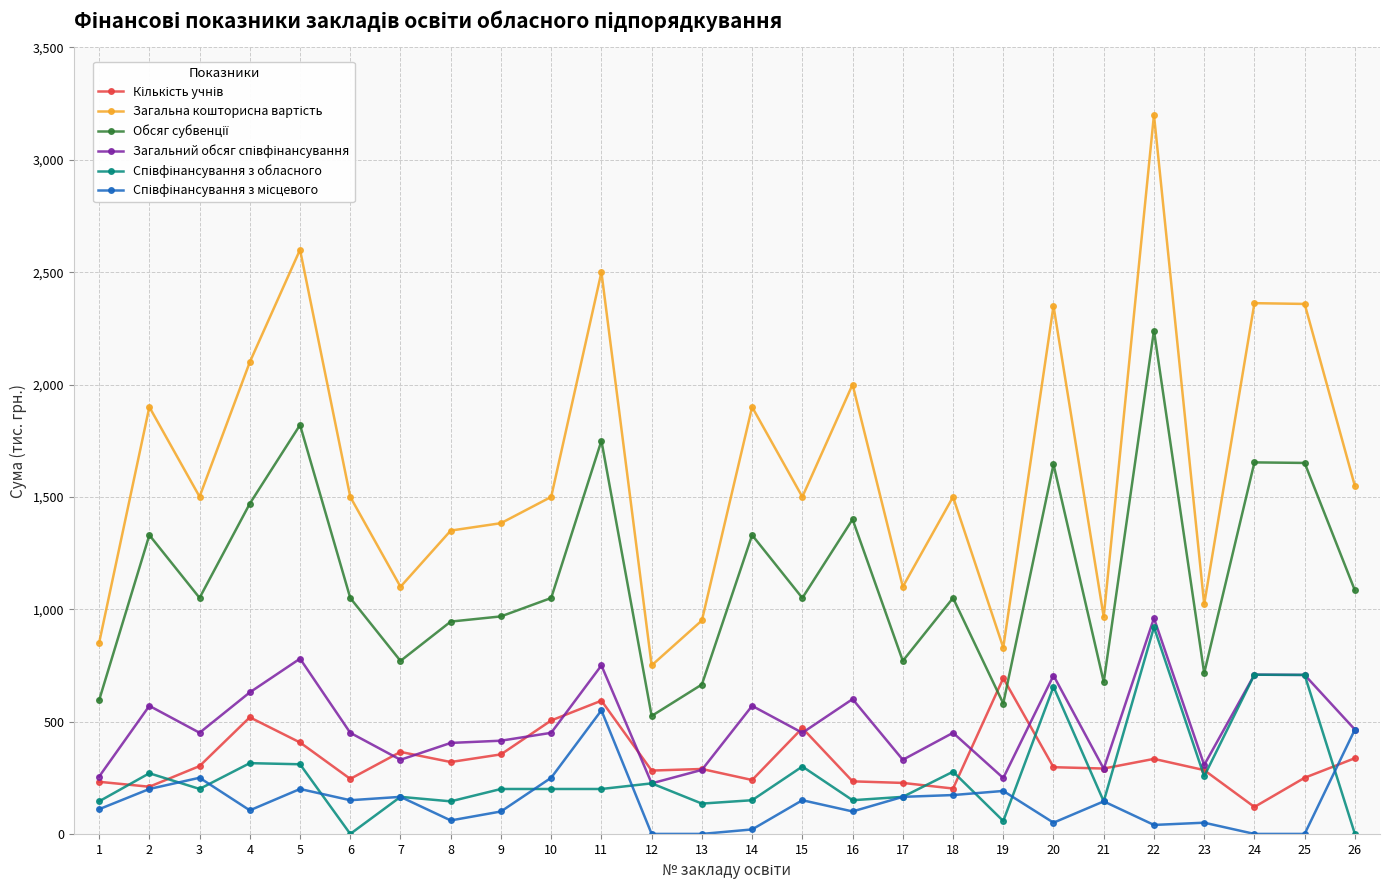

What is the total value across all series at 22?

7694.0